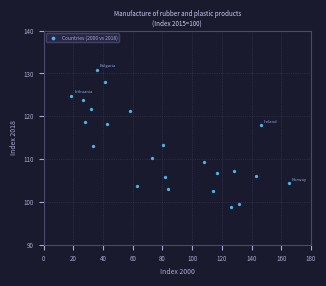

What is the range of X values (max minus min)?

146.2